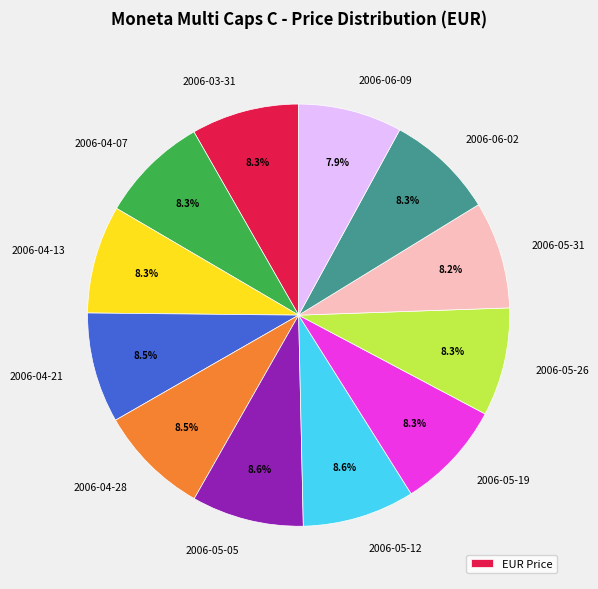

Does any single category account for the majority?

No